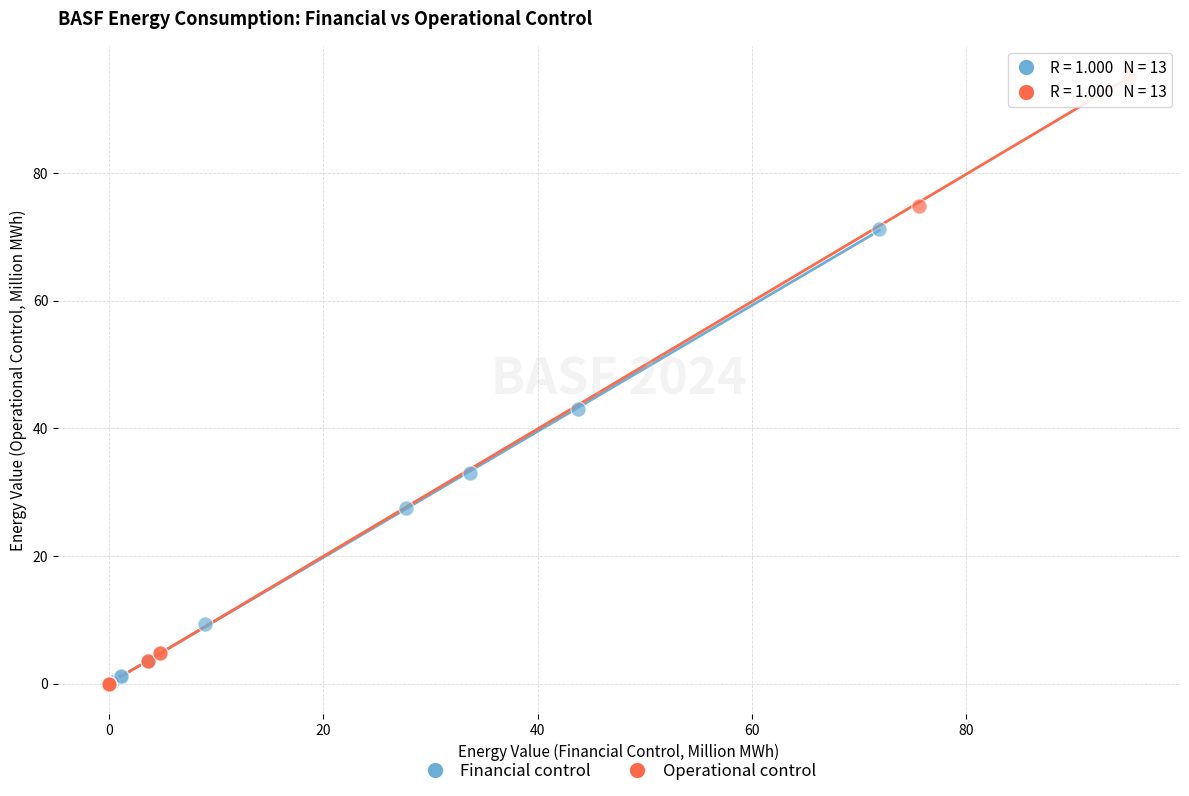

Which series reaches the maximum Y coordinate?

Operational control